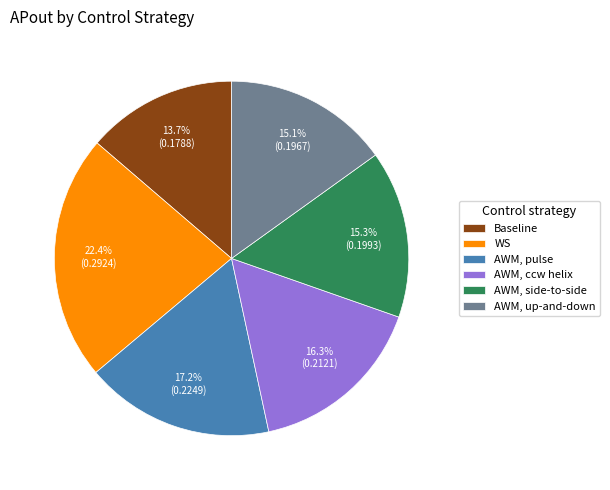

What is the smallest slice in the pie chart?

Baseline